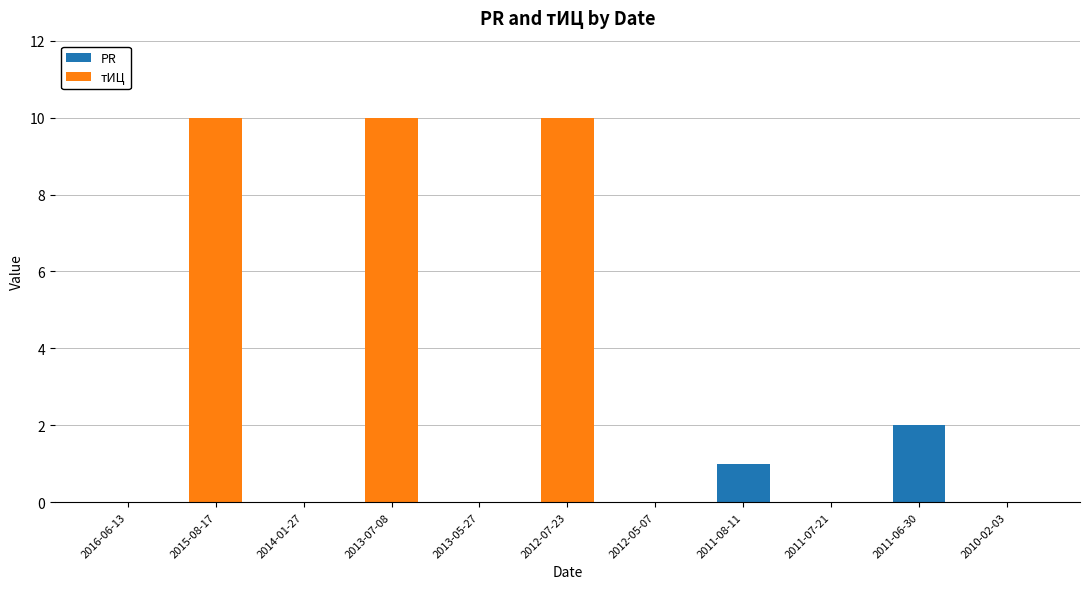

What is the total value across all series at 2013-07-08?

10